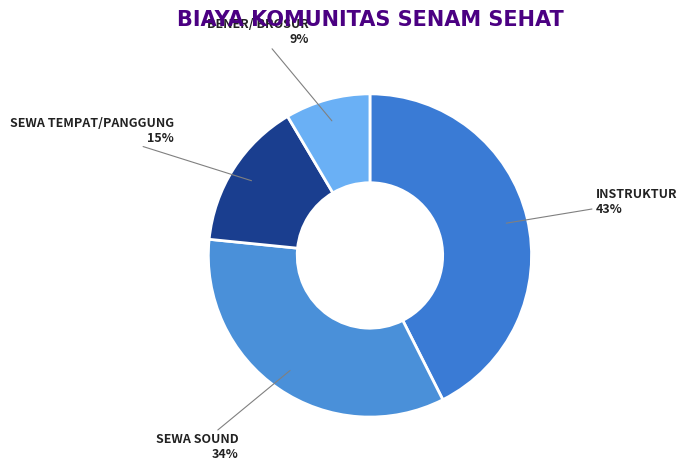

Combined, do INSTRUKTUR and SEWA TEMPAT/PANGGUNG account for over 50%?

Yes